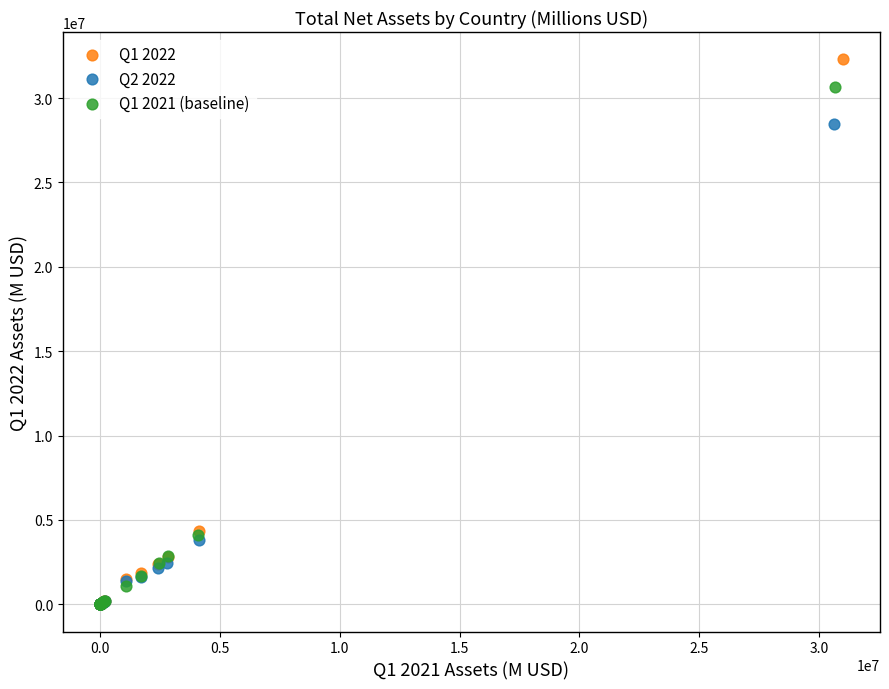

What are all the series names shown in the legend?

Q1 2022, Q2 2022, Q1 2021 (baseline)